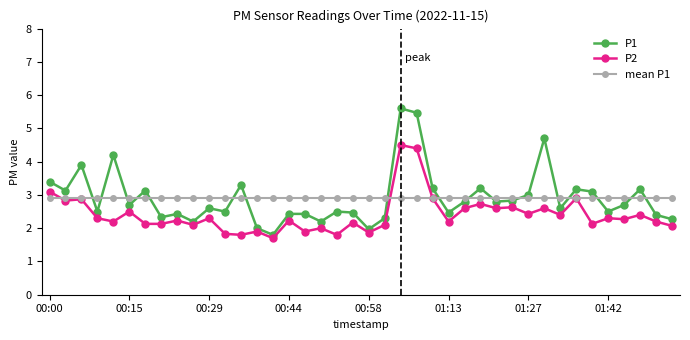

What is the maximum value for P1?

5.6